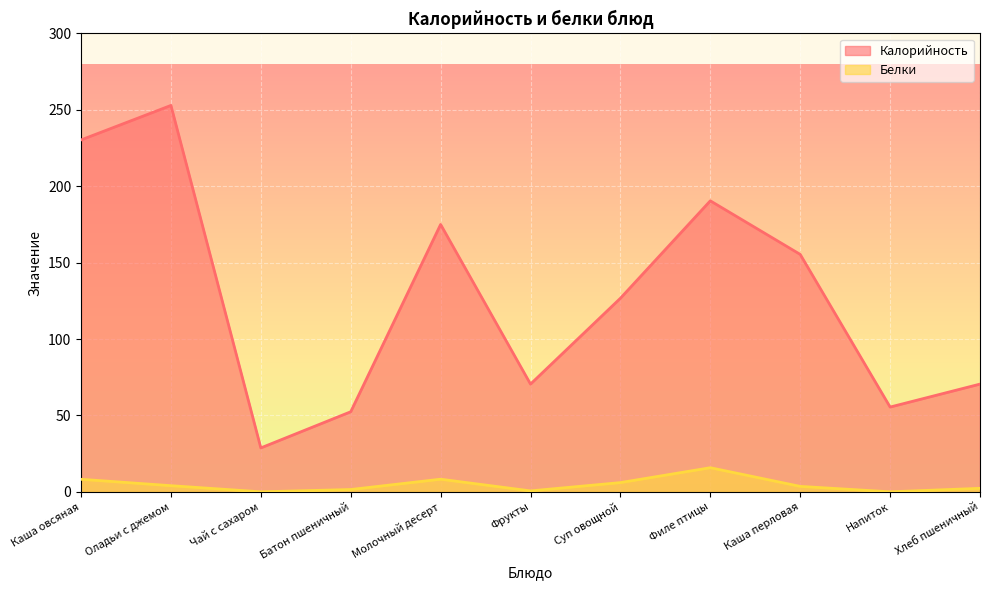

True or false: Калорийность and Белки intersect in this chart.

False